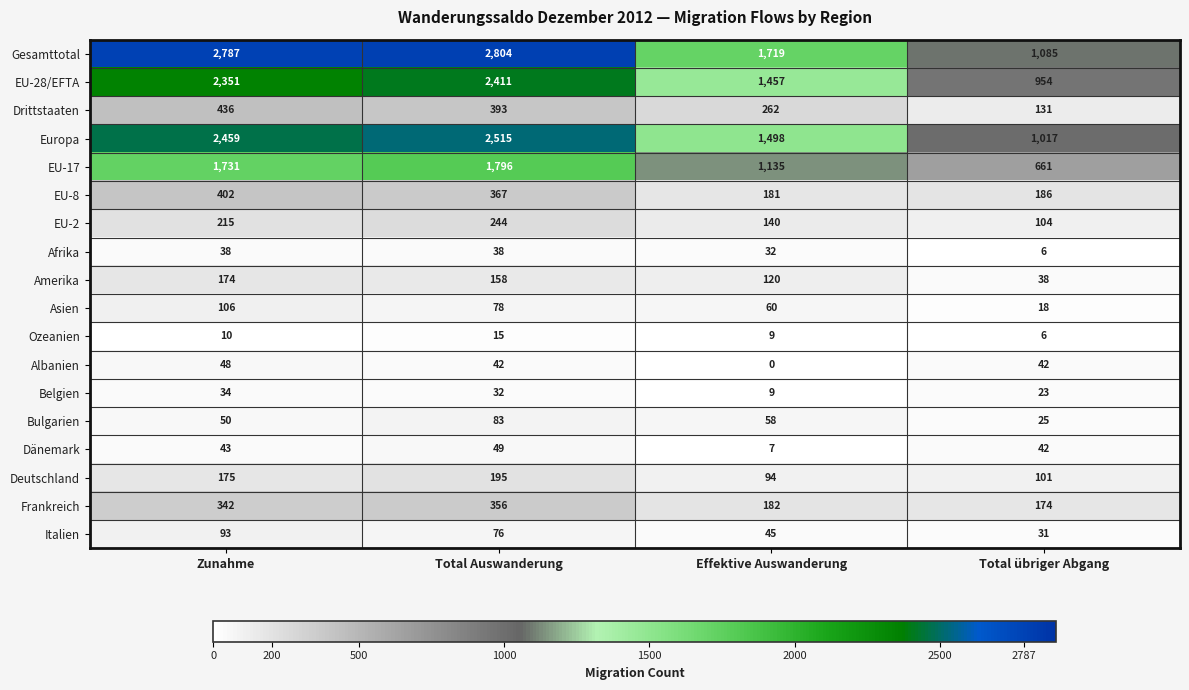

What is the sum of all Albanien values?

132